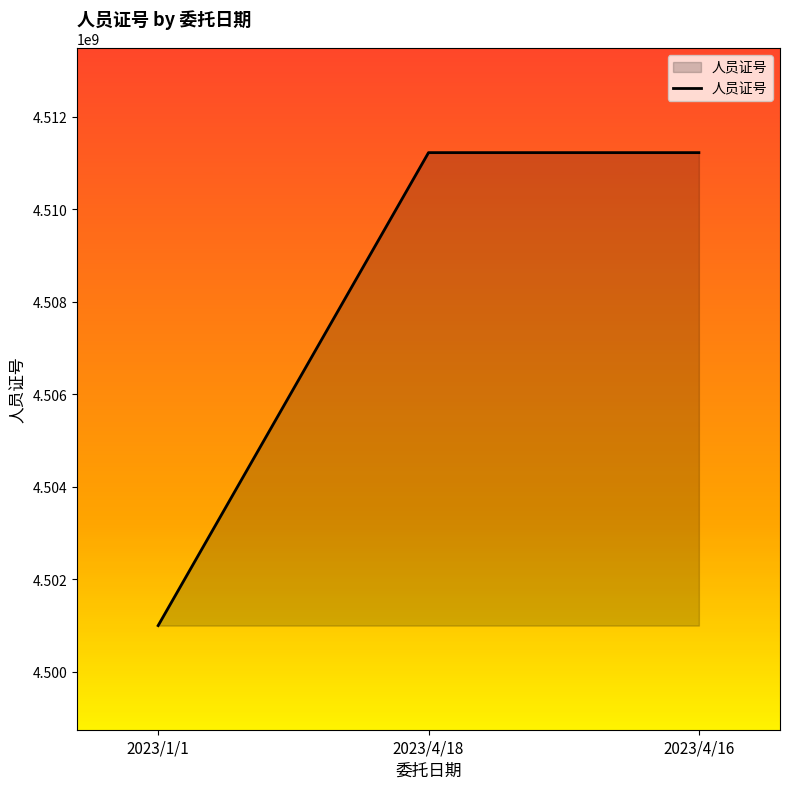

What is the sum of the values at 2023/1/1 and 2023/4/16?

9012220036